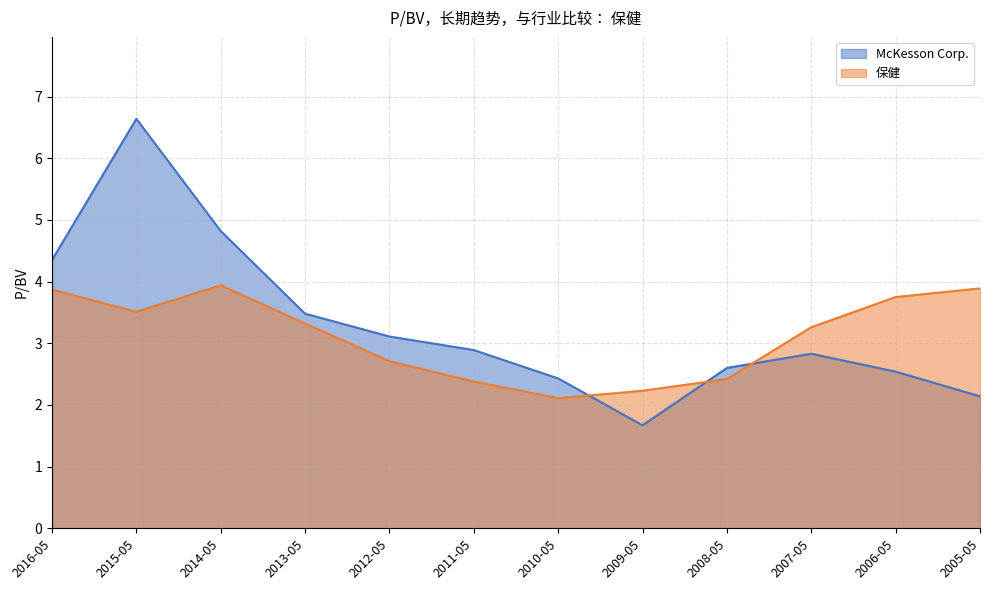

Where do McKesson Corp. and 保健 first cross each other?

2010-05 and 2009-05